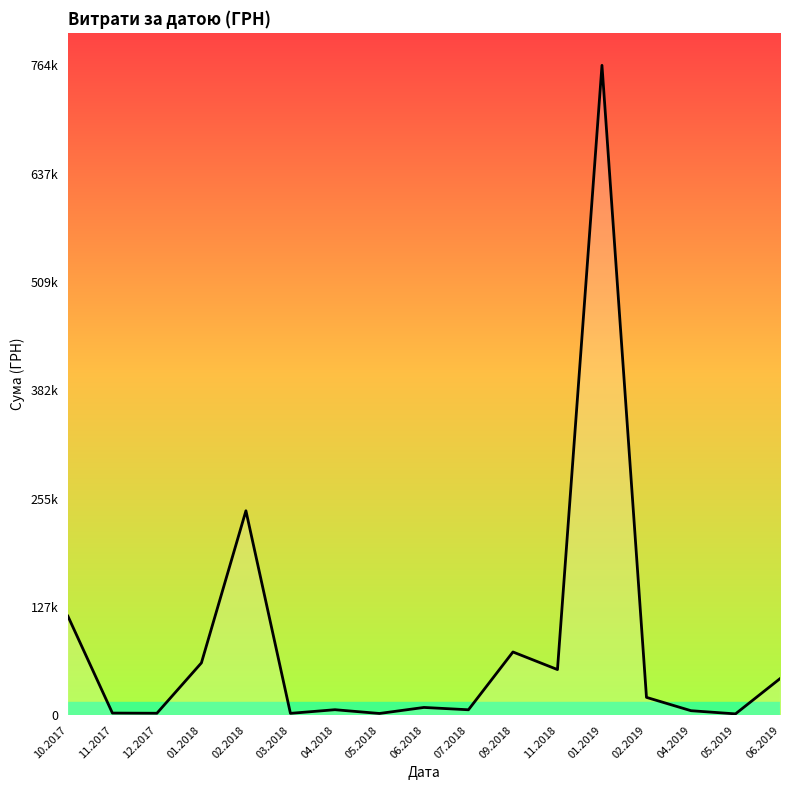

What is the maximum value shown in the chart?

763991.5